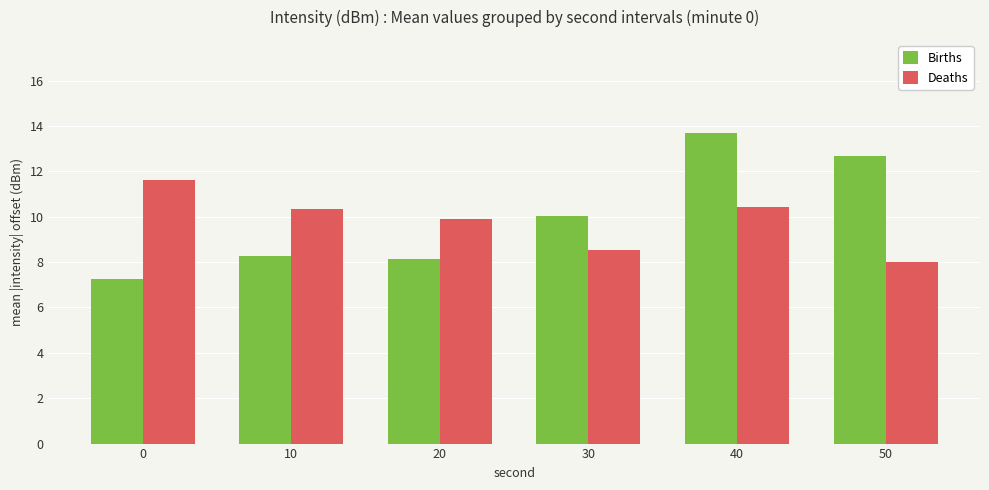

How many groups of bars are there?

6